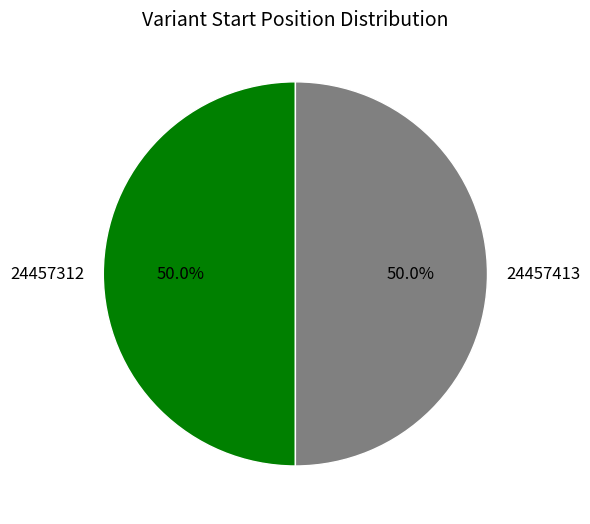

What percentage do 24457312 and 24457413 together represent?

100.0%